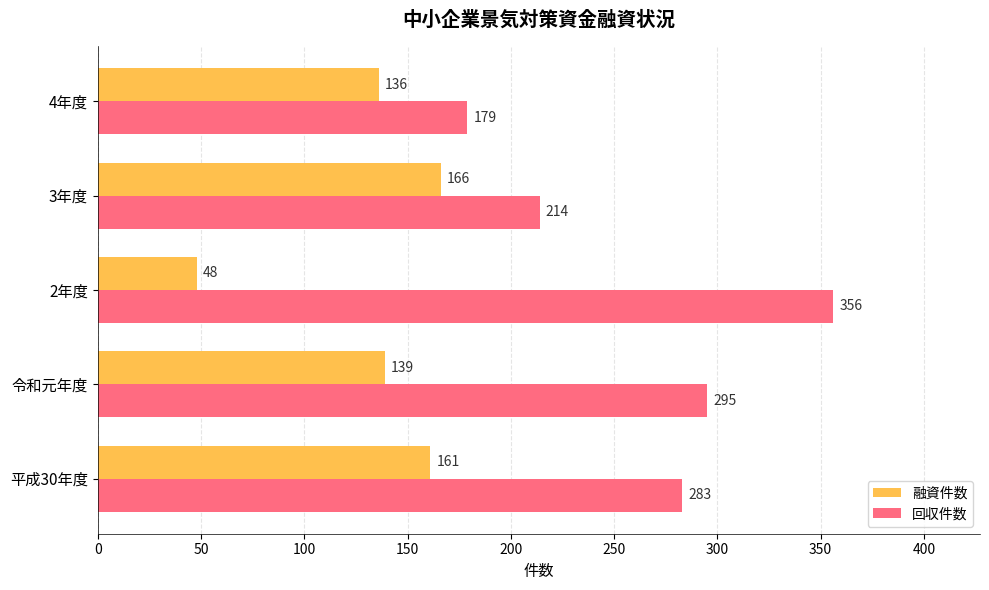

What is the minimum value for 融資件数?

48